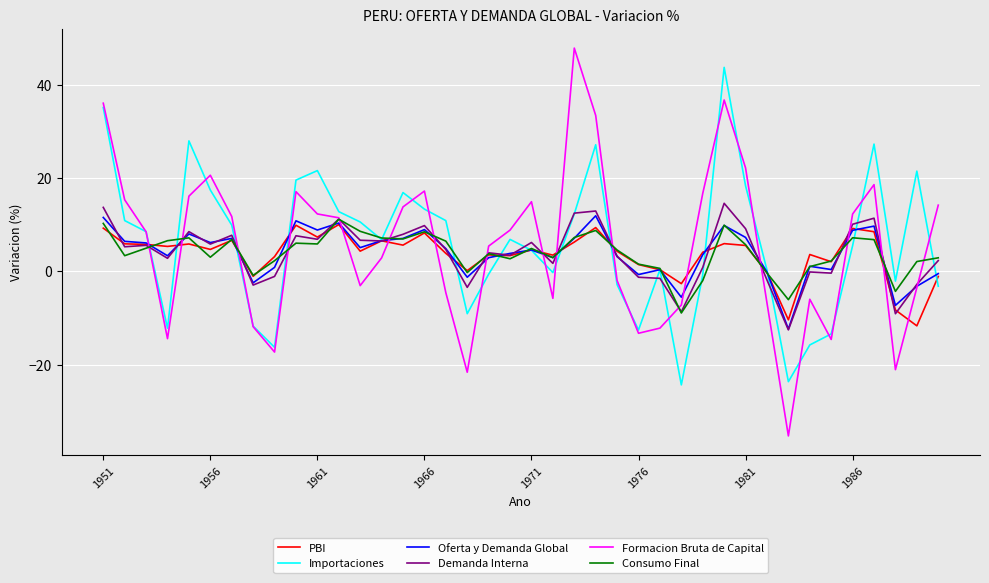

What is the difference between the second highest and minimum values in the Demanda Interna series?

26.3